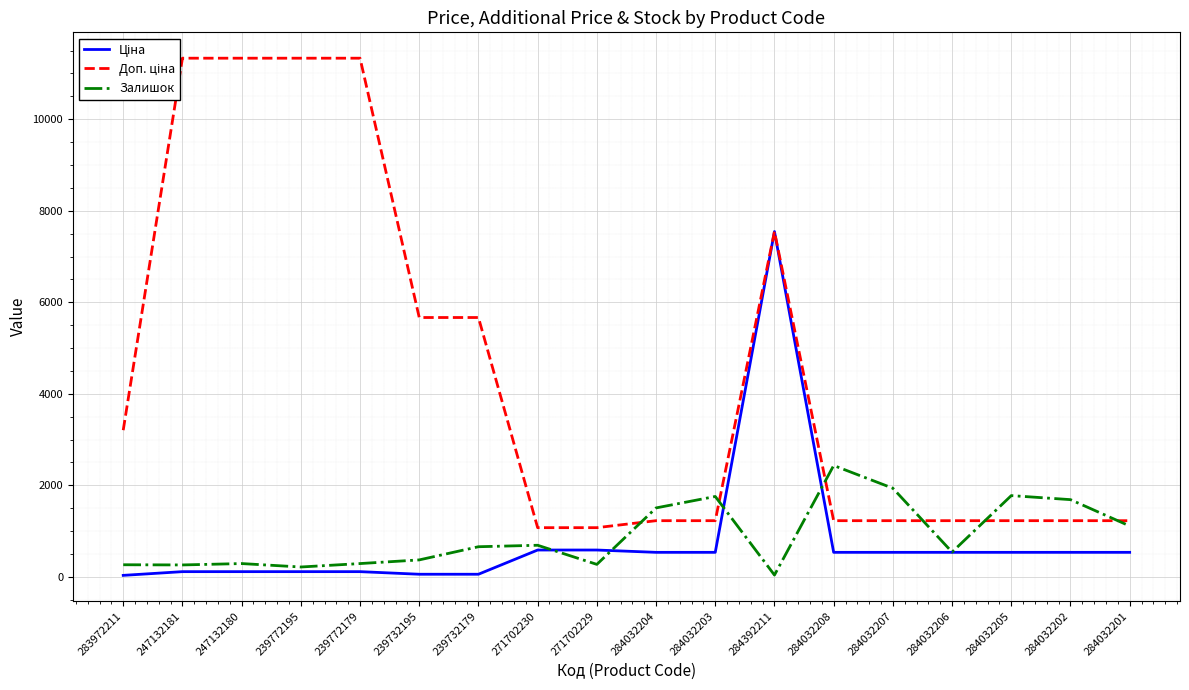

Reading left to right, what are all the values shown in this chart?

Ціна: 32.0	113.3	113.3	113.3	113.3	56.7	56.7	586.0	586.0	535.4	535.4	7545.9	535.4	535.4	535.4	535.4	535.4	535.4
Доп. ціна: 3205.0	11334.0	11334.0	11334.0	11334.0	5667.0	5667.0	1074.5	1074.5	1227.2	1227.2	7545.9	1227.2	1227.2	1227.2	1227.2	1227.2	1227.2
Залишок: 264.0	260.0	290.0	215.0	290.0	370.0	658.0	690.0	272.0	1506.0	1756.0	39.0	2433.0	1936.0	541.0	1775.0	1687.0	1111.0